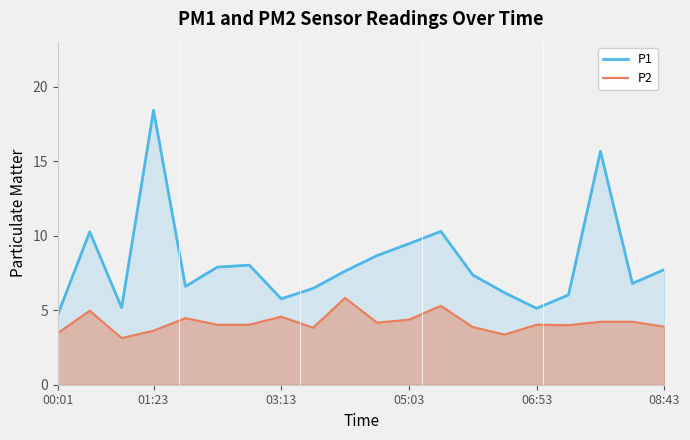

What is the difference between the maximum and minimum values in the P1 series?

13.7